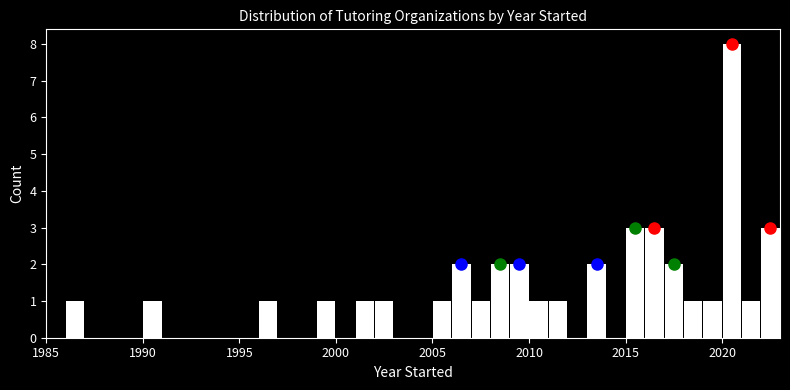

Read against the x-axis, roughly where is the centre of the tallest bar?

2020.5